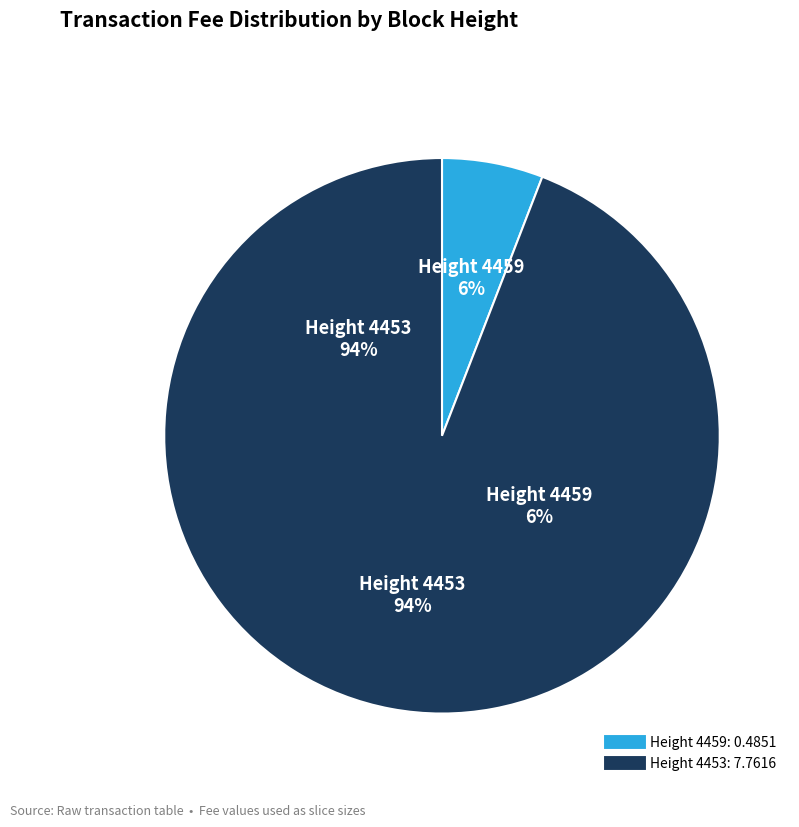

What is the largest slice in the pie chart?

4453